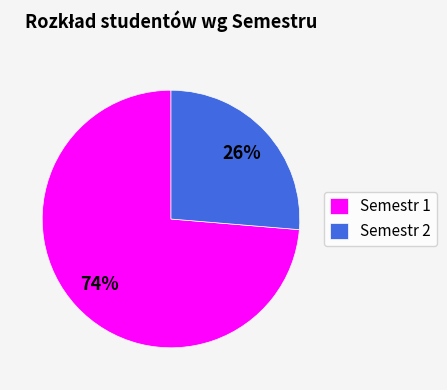

To the nearest percent, what is the combined percentage of Semestr 1 and Semestr 2?

100%